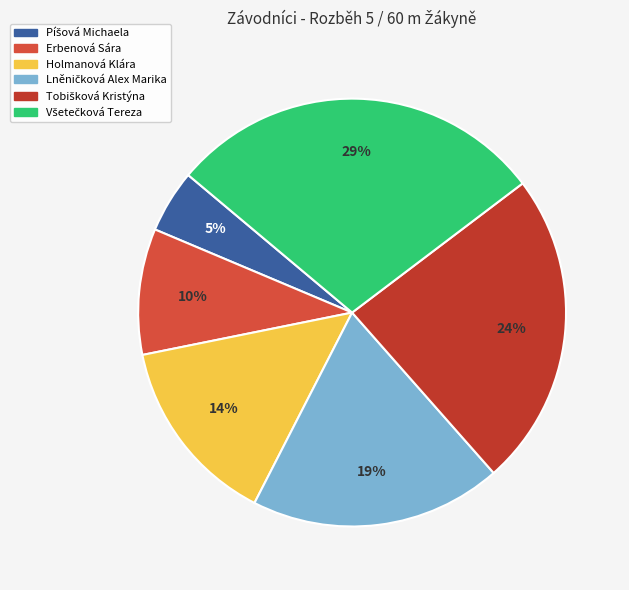

Which category has the biggest portion of the pie?

Všetečková Tereza